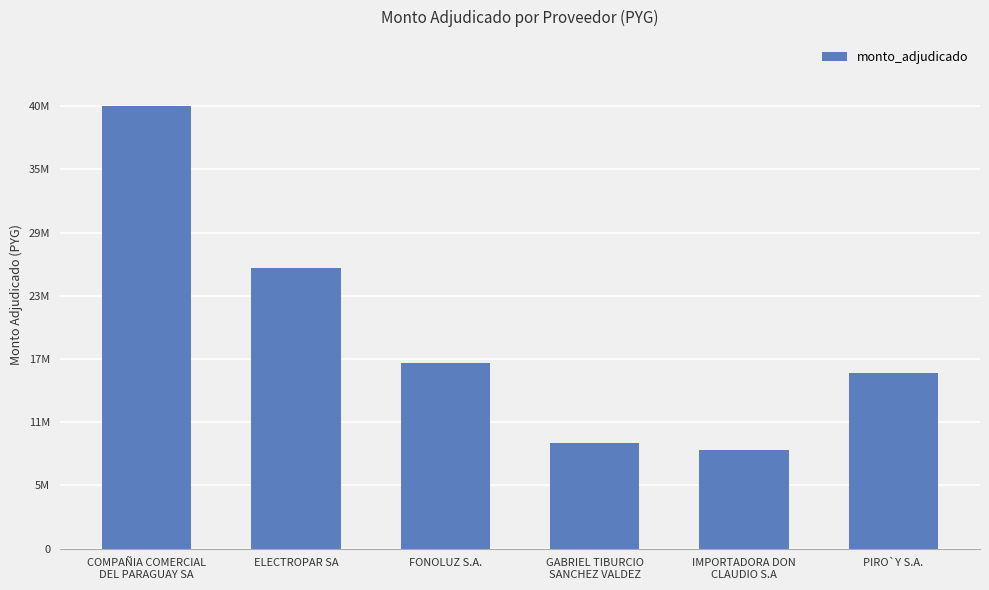

What is the smallest value displayed?

9173000